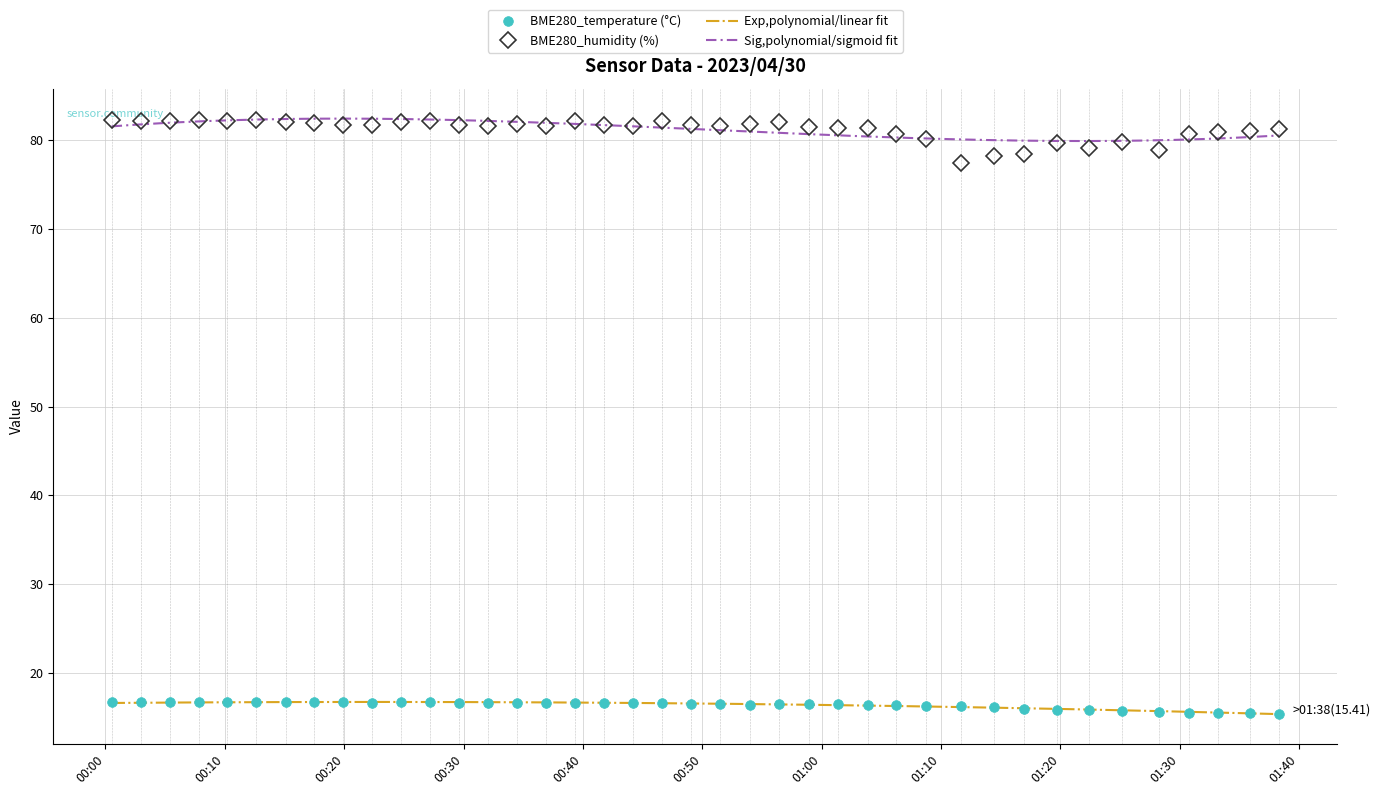

True or false: BME280_temperature and BME280_humidity cross at least once.

False